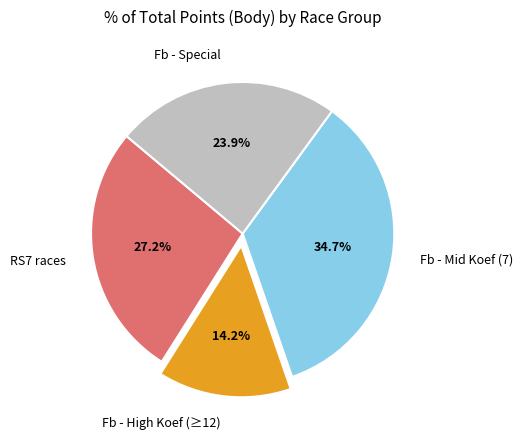

Is there any slice that represents more than half of the pie?

No